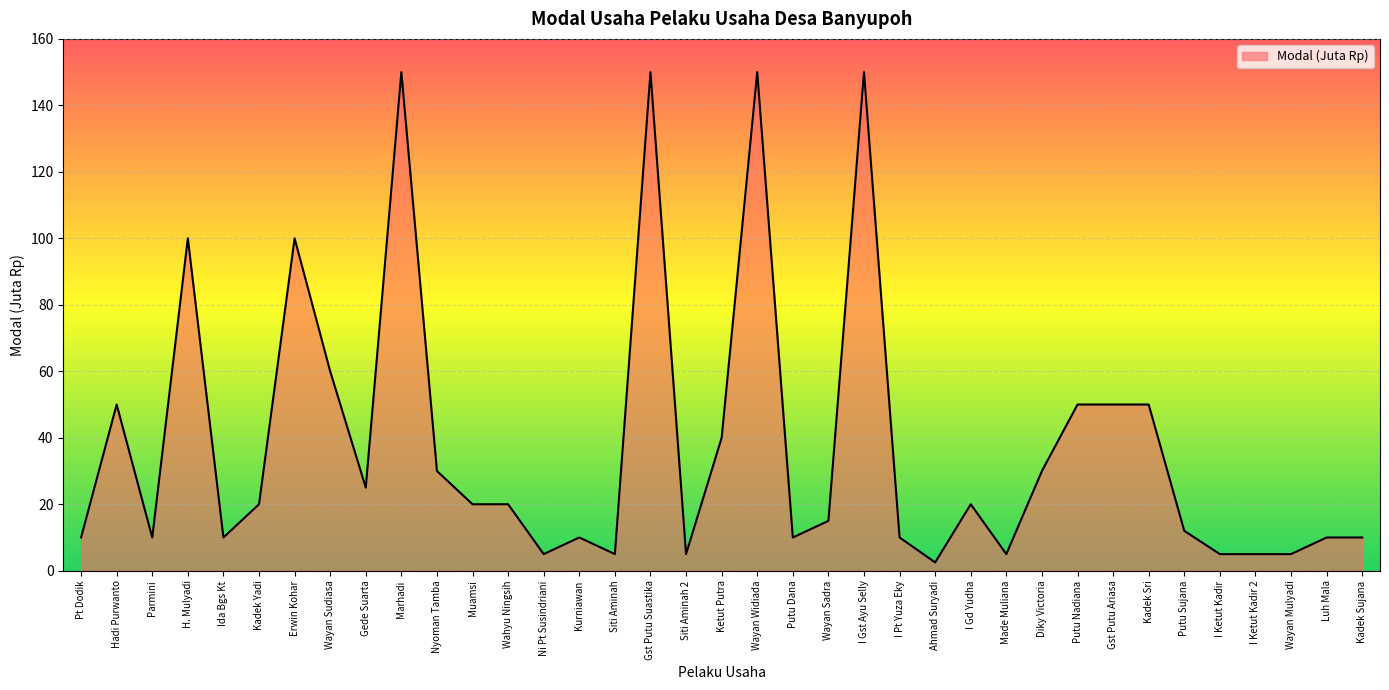

Approximately how many times larger is the value at I Gst Ayu Selly compared to Nyoman Tamba?

5.0